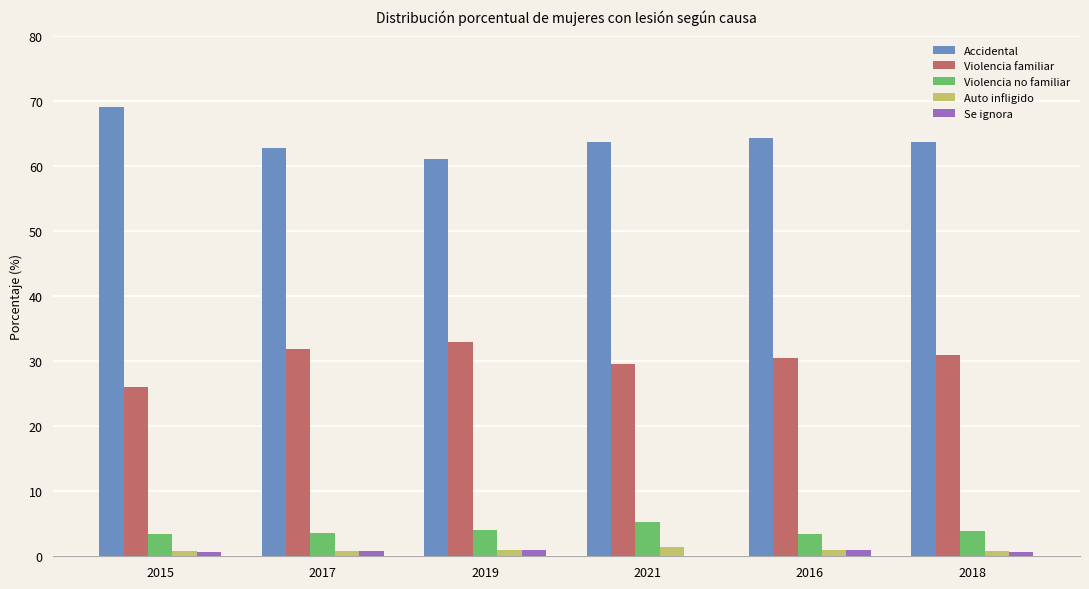

Which series has the largest total across all categories?

Accidental